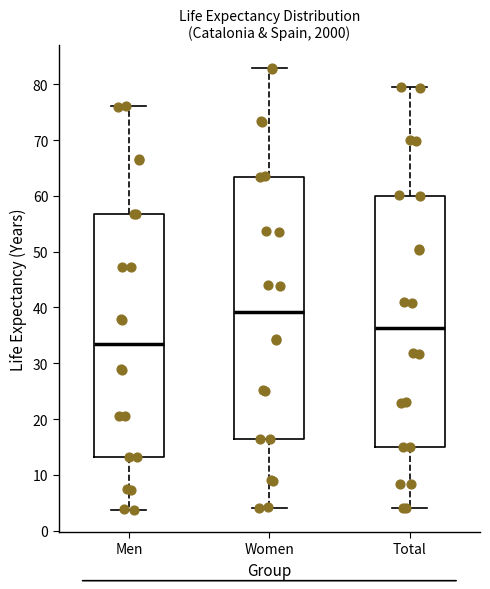

Which box is the tallest, from its lower edge to its upper edge?

Women